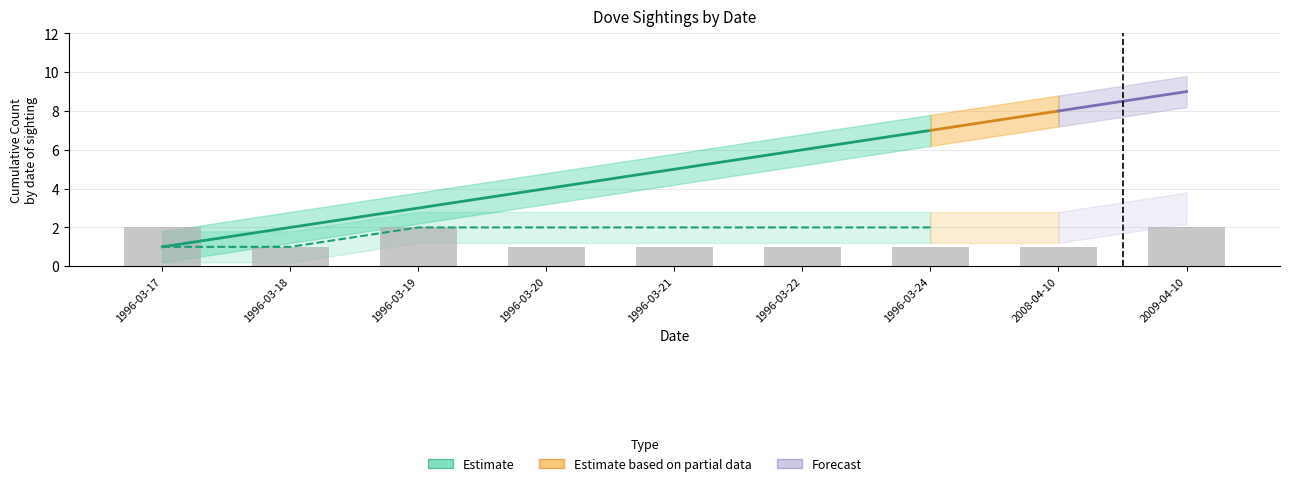

Rank the categories by value from highest to lowest.

1996-03-17, 1996-03-19, 2009-04-10, 1996-03-18, 1996-03-20, 1996-03-21, 1996-03-22, 1996-03-24, 2008-04-10